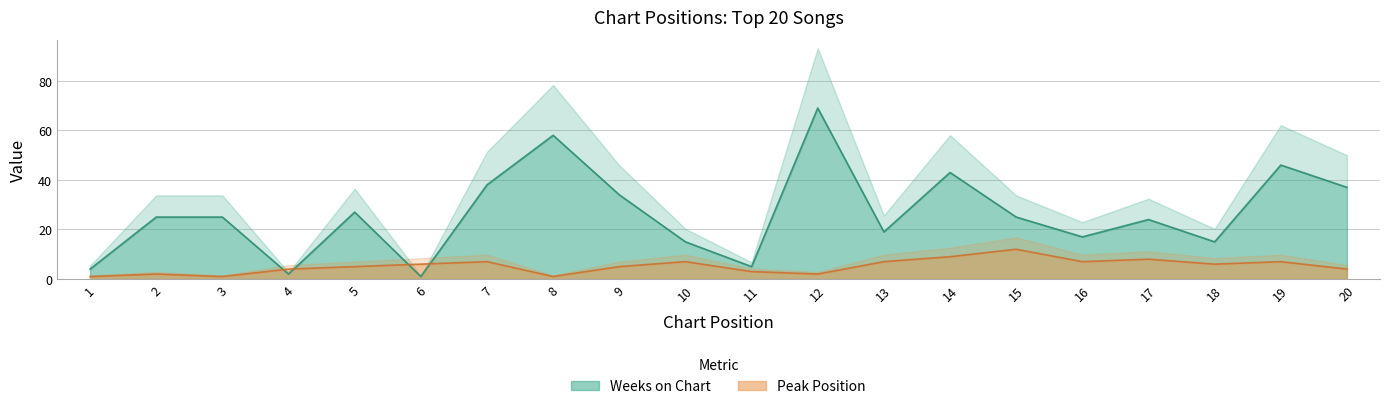

At which label does Weeks on Chart reach its peak?

12